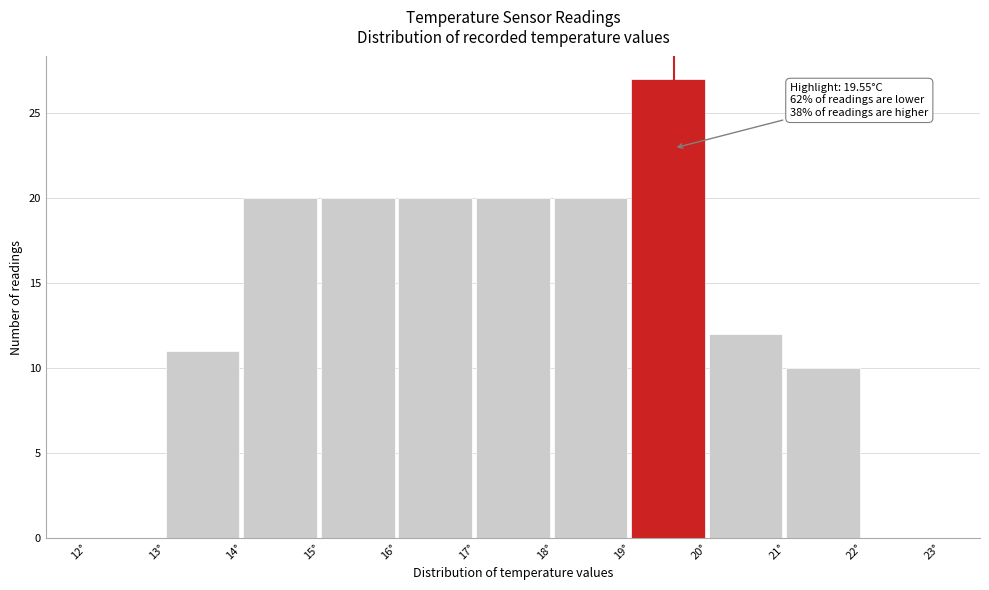

Which range on the x-axis has the tallest bar?

19 to 20